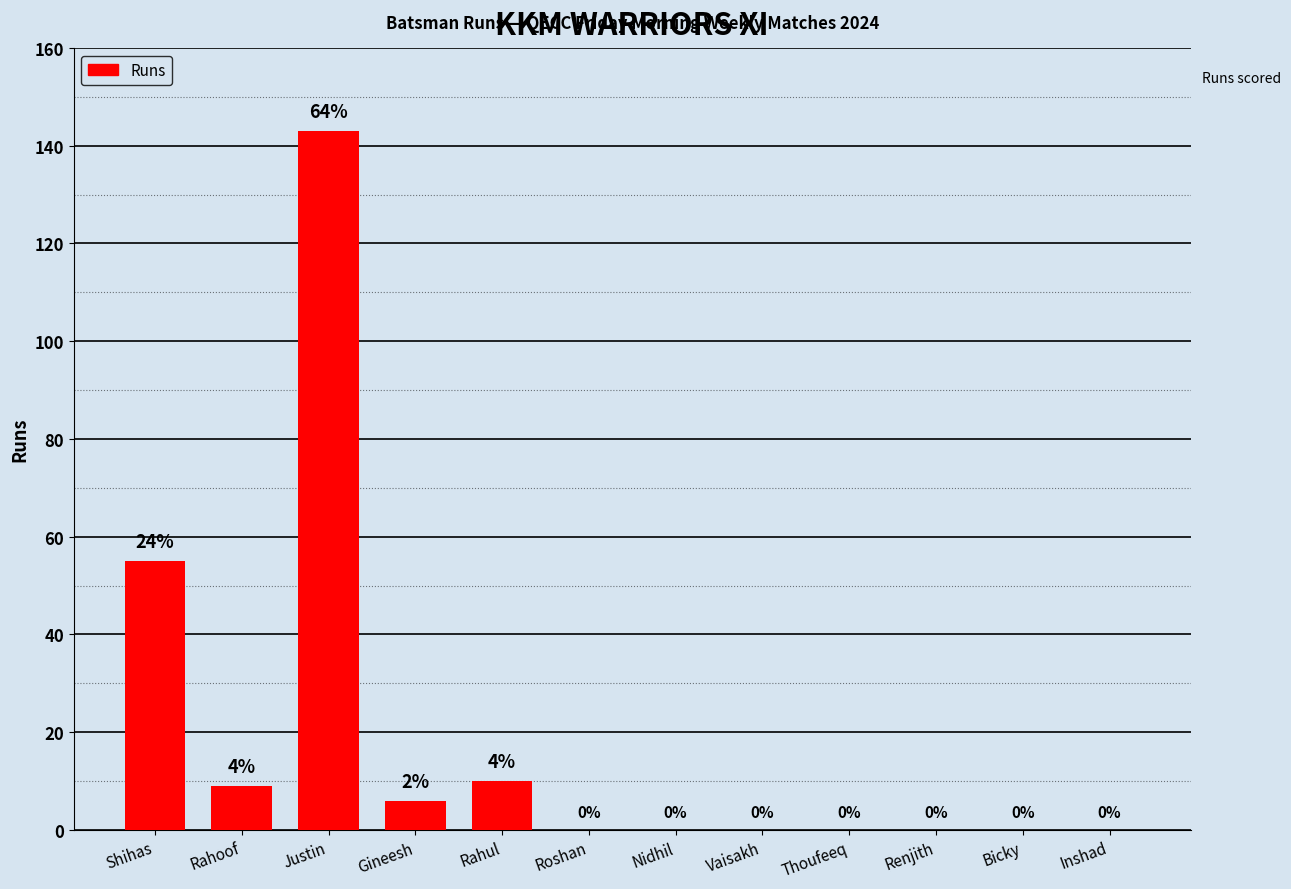

What is the change in value from Rahul to Bicky?

-10